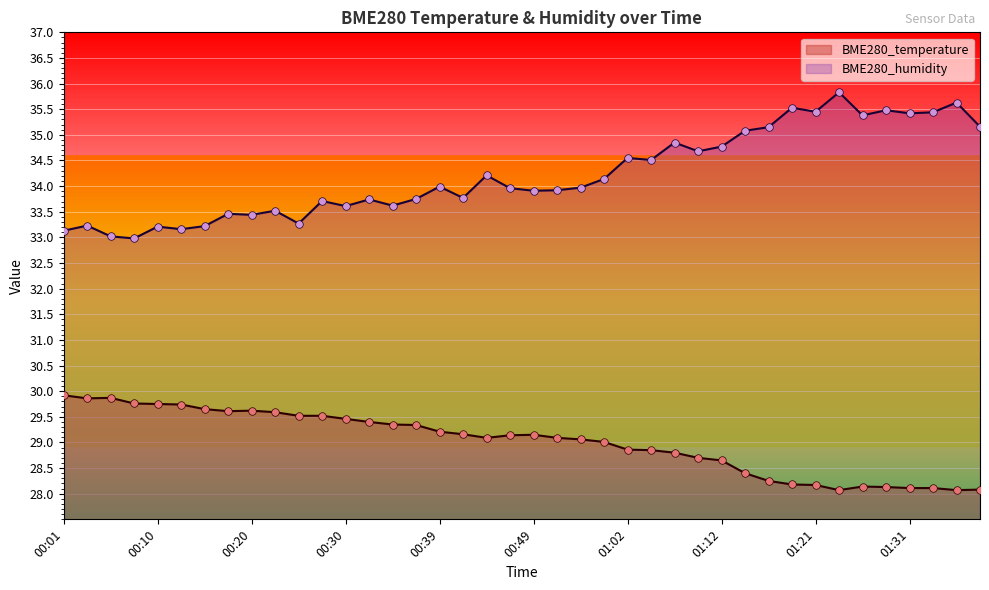

Which series contains the highest Y value?

BME280_humidity